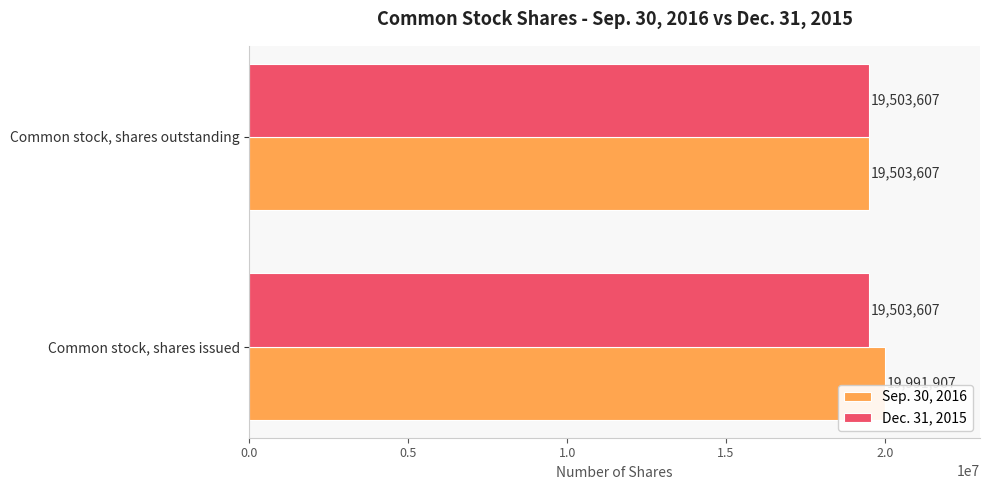

What is the average value of the Sep. 30, 2016 series?

19747757